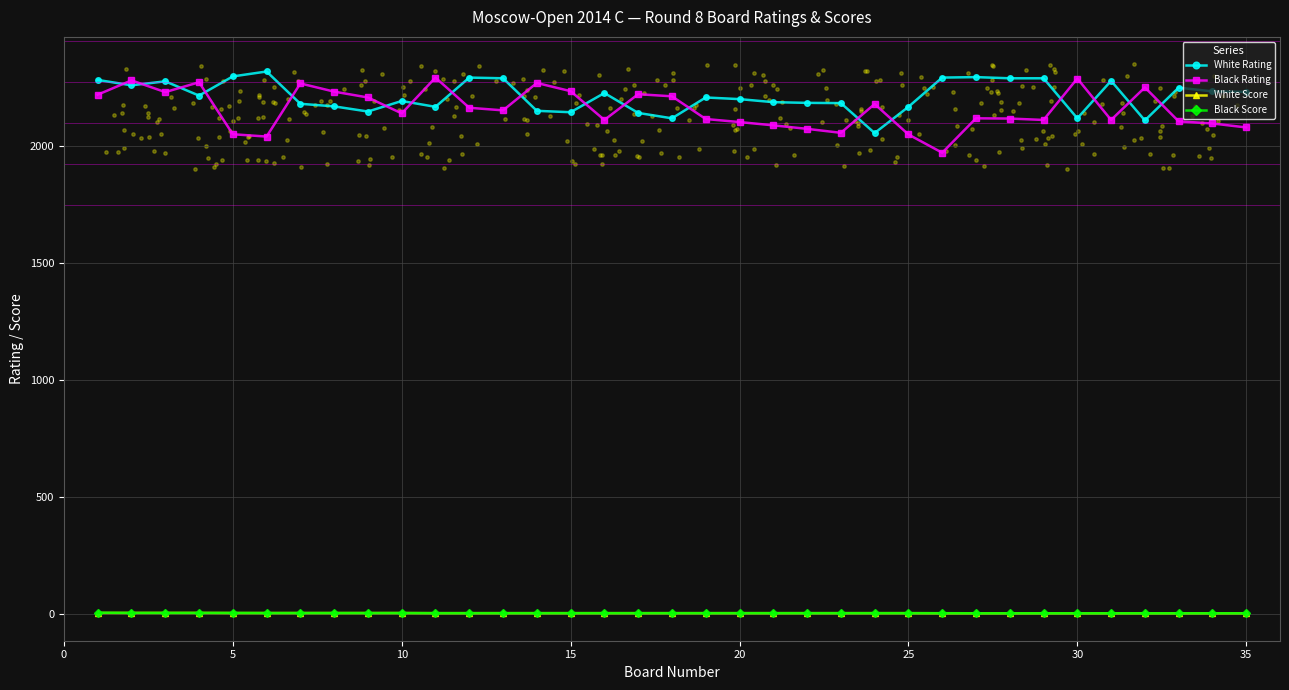

What are all the series names shown in the legend?

White Rating, Black Rating, White Score, Black Score